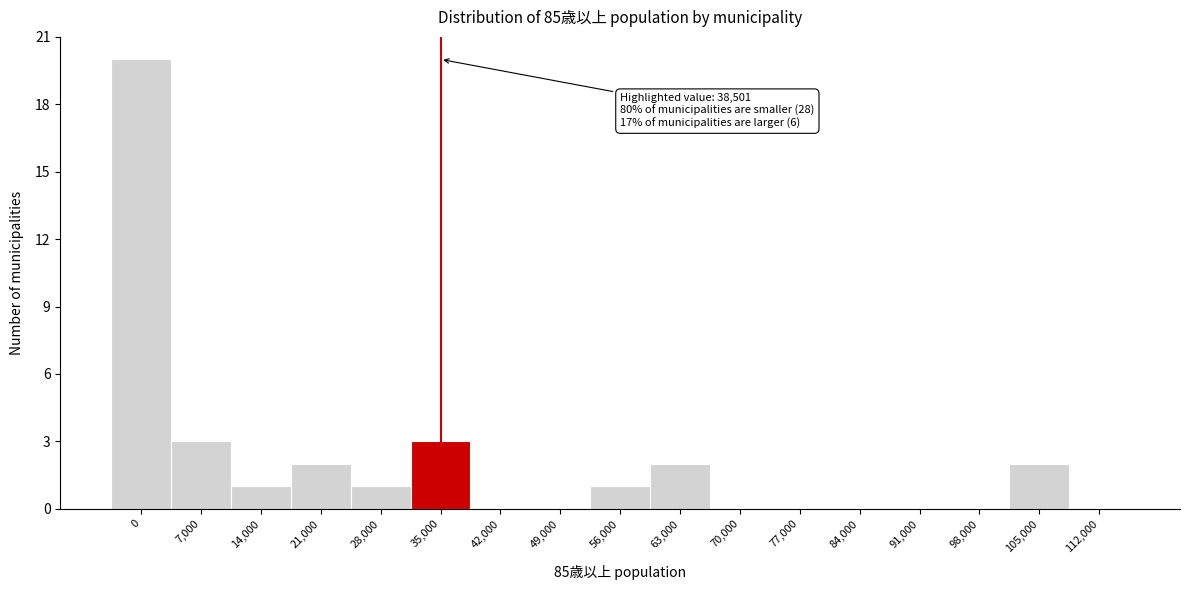

Reading right to left, transcribe all the data shown in this chart.

112,000=0	105,000=2	98,000=0	91,000=0	84,000=0	77,000=0	70,000=0	63,000=2	56,000=1	49,000=0	42,000=0	35,000=3	28,000=1	21,000=2	14,000=1	7,000=3	0=20